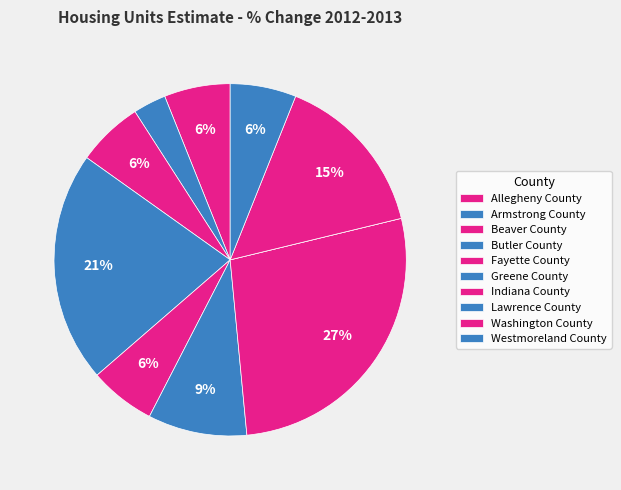

Which slice is the largest?

Indiana County